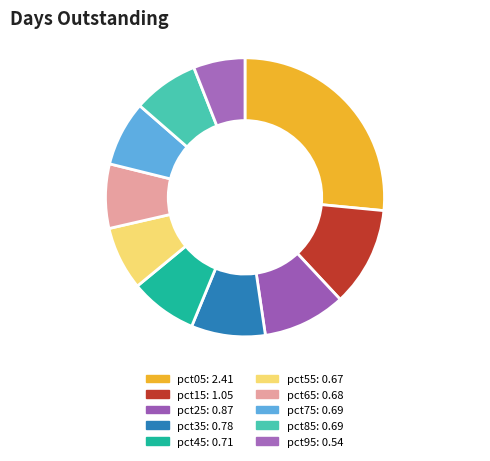

Combined, do pct75 and pct85 account for over 50%?

No